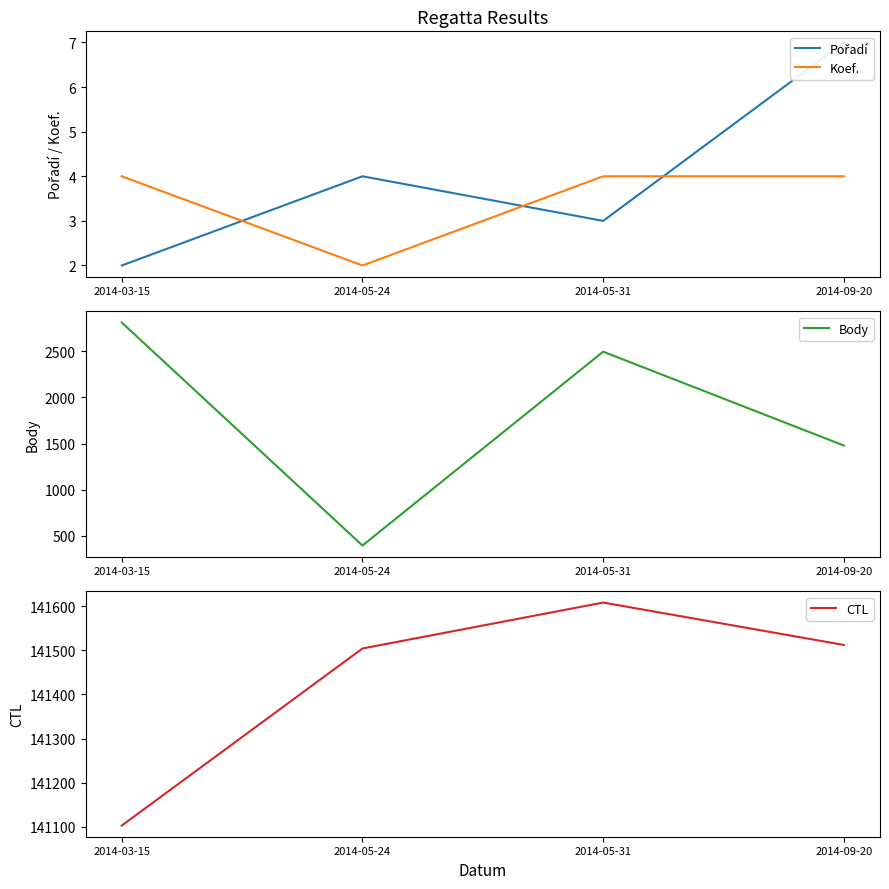

What is the average value of the Pořadí series?

4